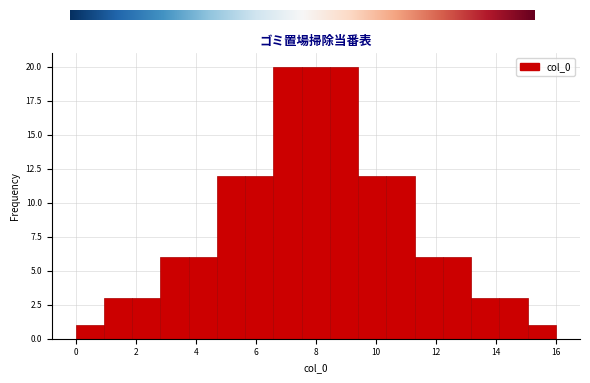

What is the height of the bar covering 1.0 to 1.8 on the x-axis? Neither the bar edges nor the heights are printed on the chart, so give them approximately, as read against the axes.

3